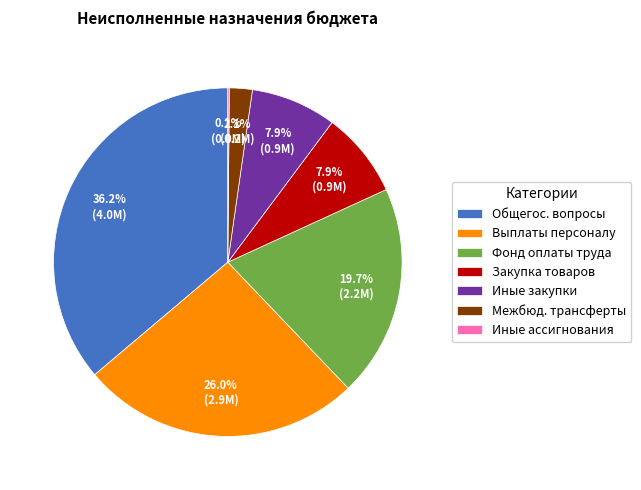

Does Общегос. вопросы represent more than half of the total?

No